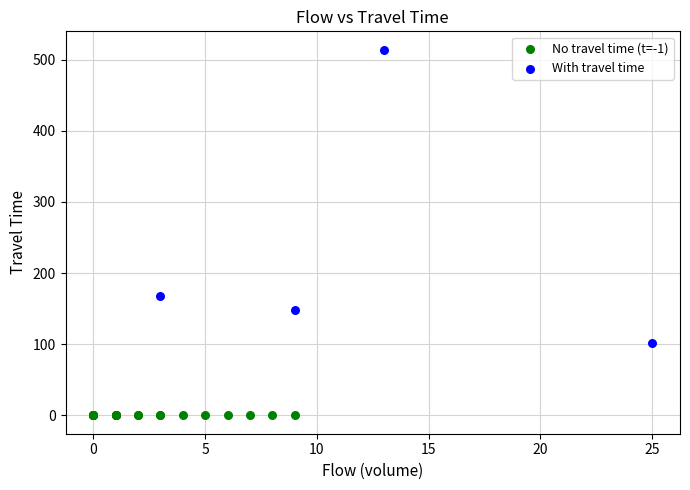

Which series contains the lowest Y value?

No travel time (t=-1)